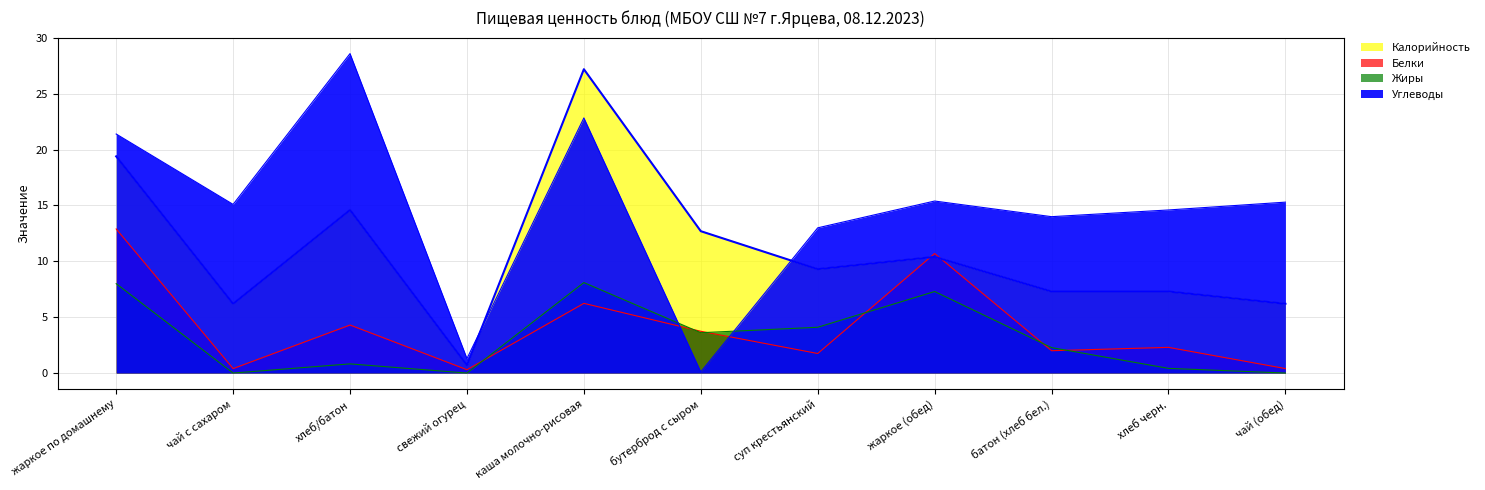

True or false: Углеводы has more than 2 interior local peaks.

True